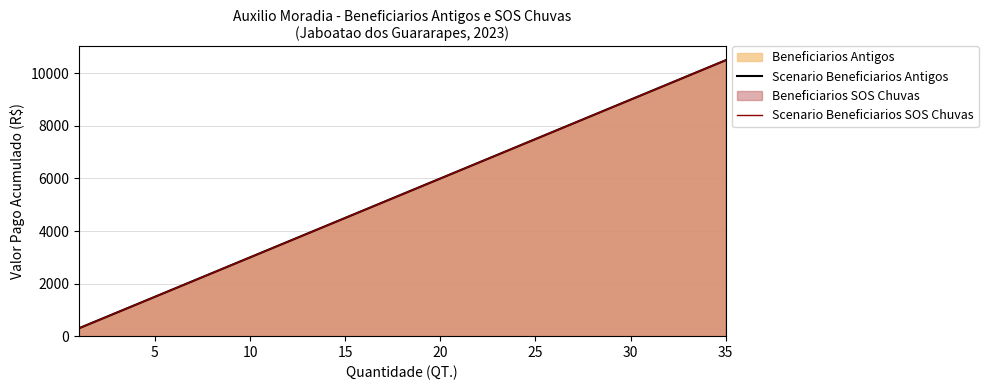

How many data points in Scenario Beneficiarios SOS Chuvas are less than 5400?

17